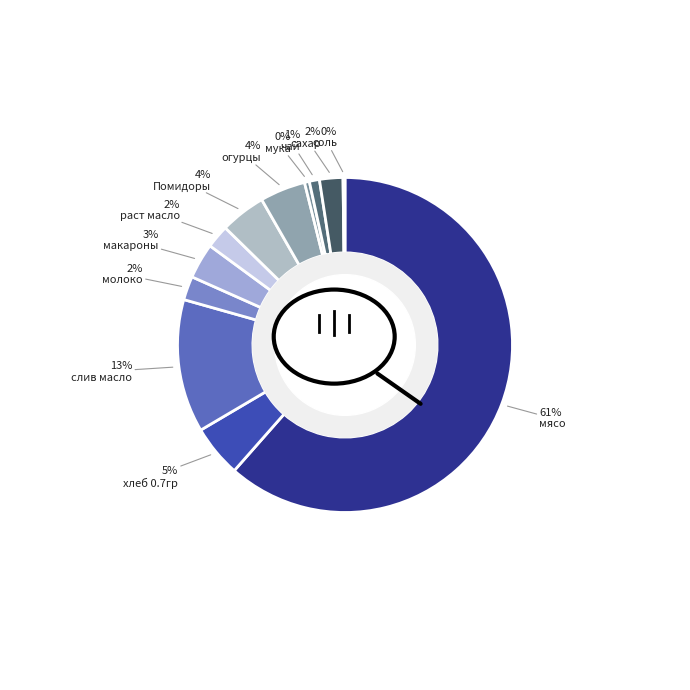

What is the majority slice?

мясо